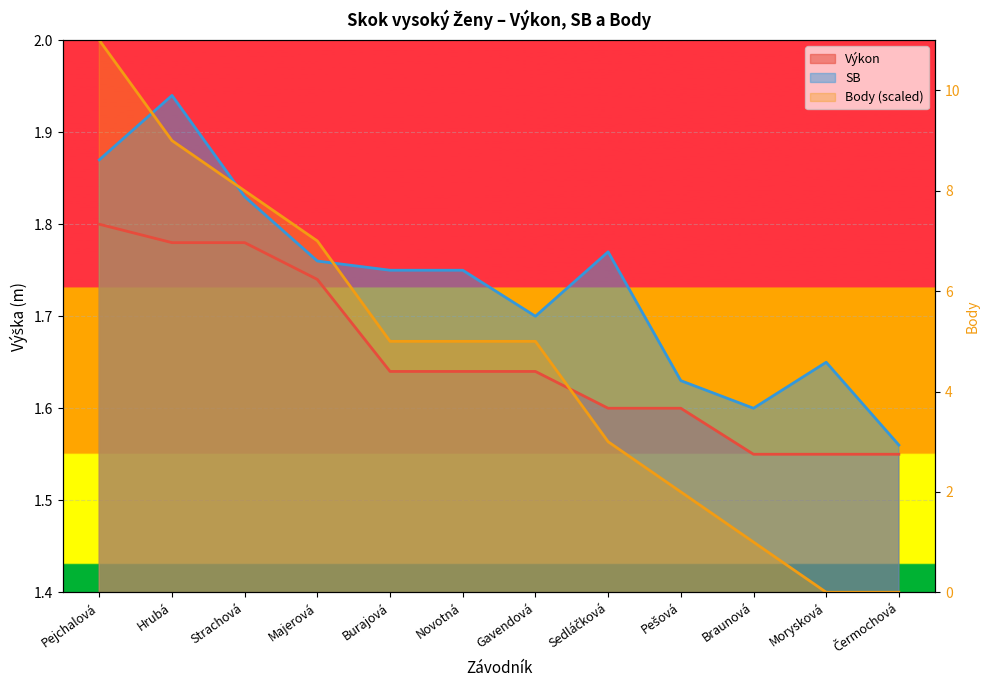

What is the smallest value displayed?

1.4